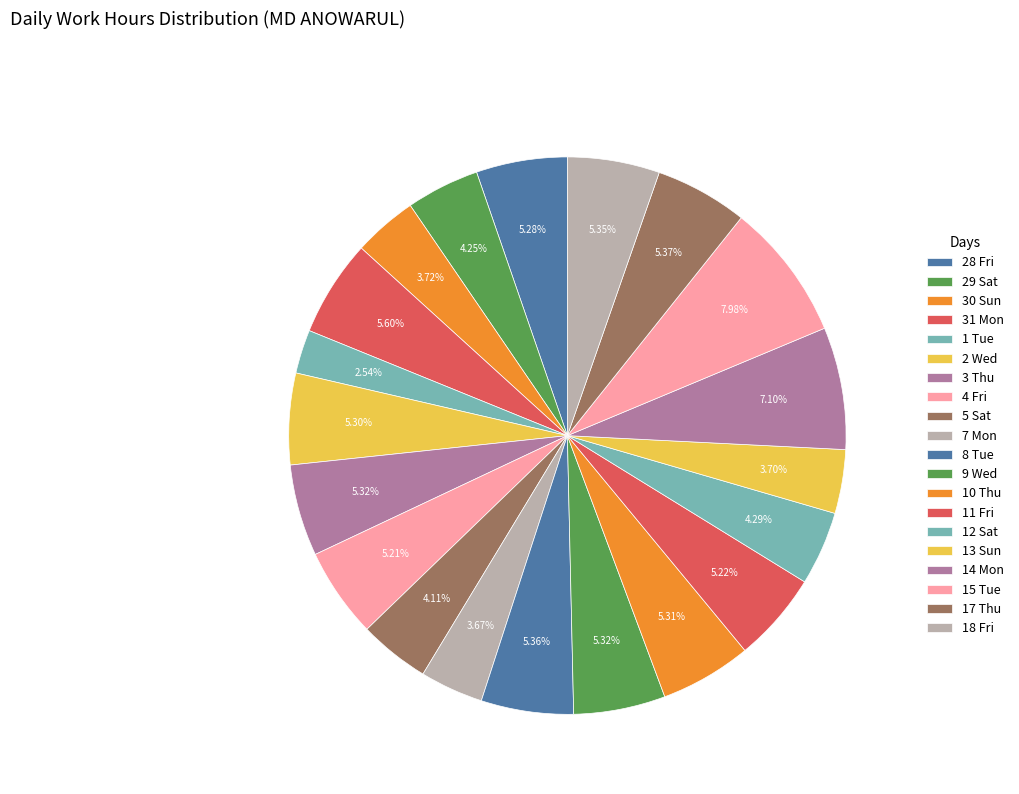

Do 11 Fri and 2 Wed together represent more than half of the pie?

No